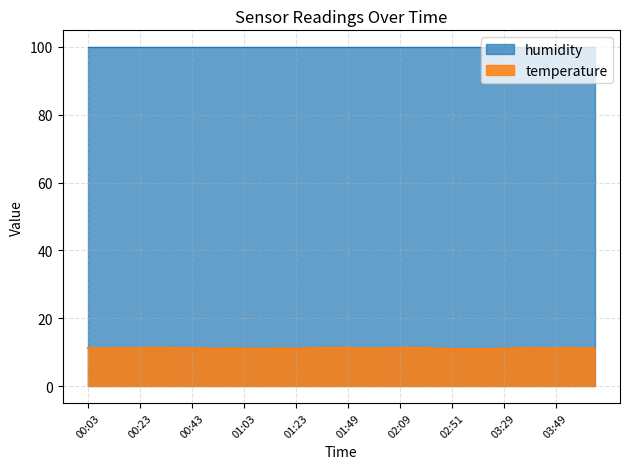

At which label does the data first exceed 11?

00:03